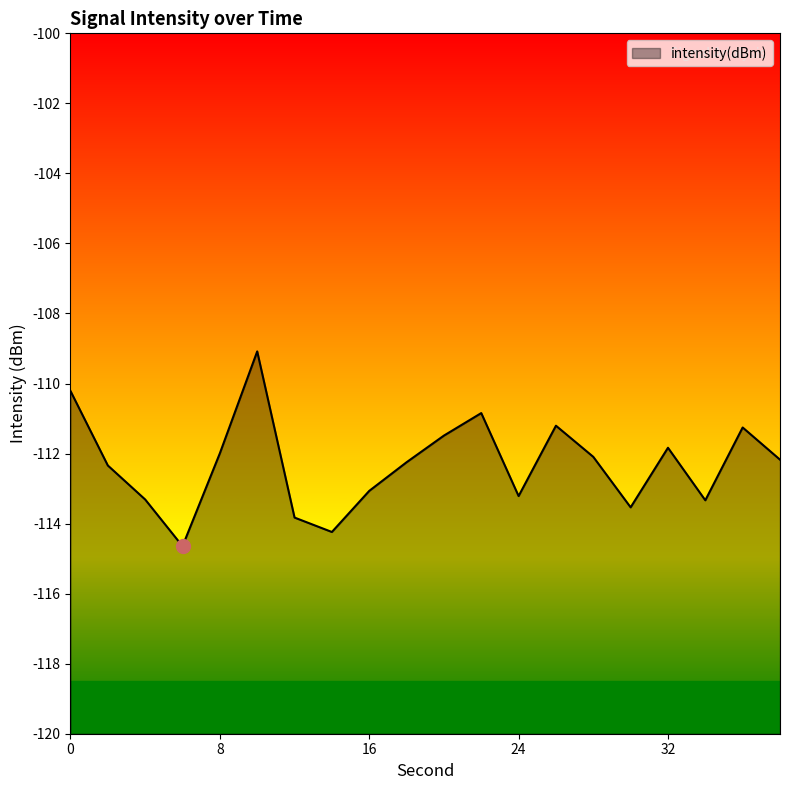

Reading left to right, extract all data points from this chart.

0=-110.2	2=-112.3	4=-113.3	6=-114.6	8=-112.0	10=-109.1	12=-113.8	14=-114.2	16=-113.1	18=-112.2	20=-111.5	22=-110.8	24=-113.2	26=-111.2	28=-112.1	30=-113.5	32=-111.8	34=-113.3	36=-111.3	38=-112.2